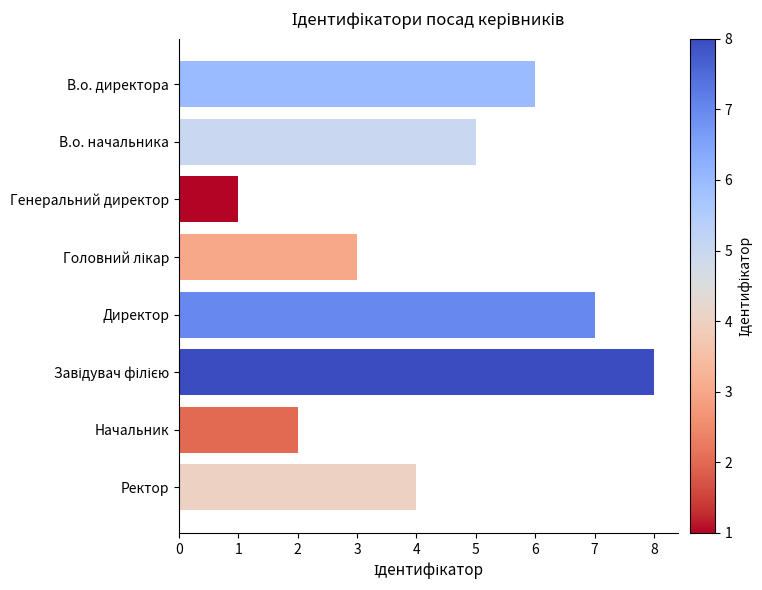

Are the bars grouped side by side (vs. stacked)?

No